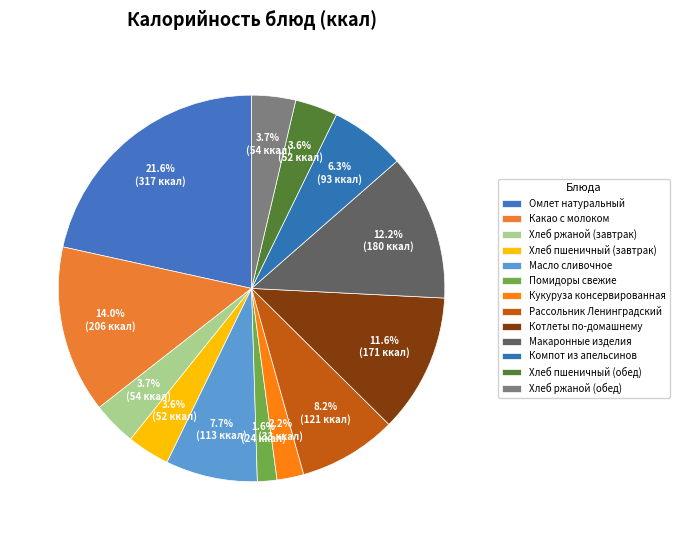

What percentage is NOT represented by Кукуруза консервированная?

97.8%